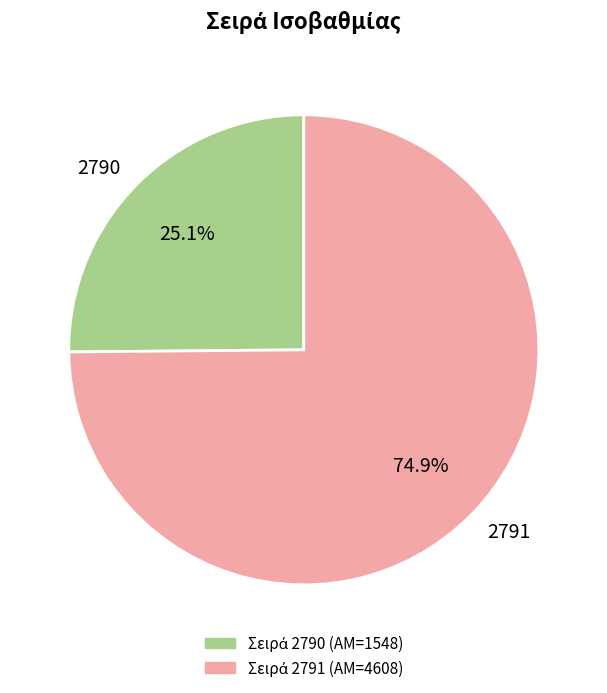

Is it true that 2790 is 25% of the pie?

True